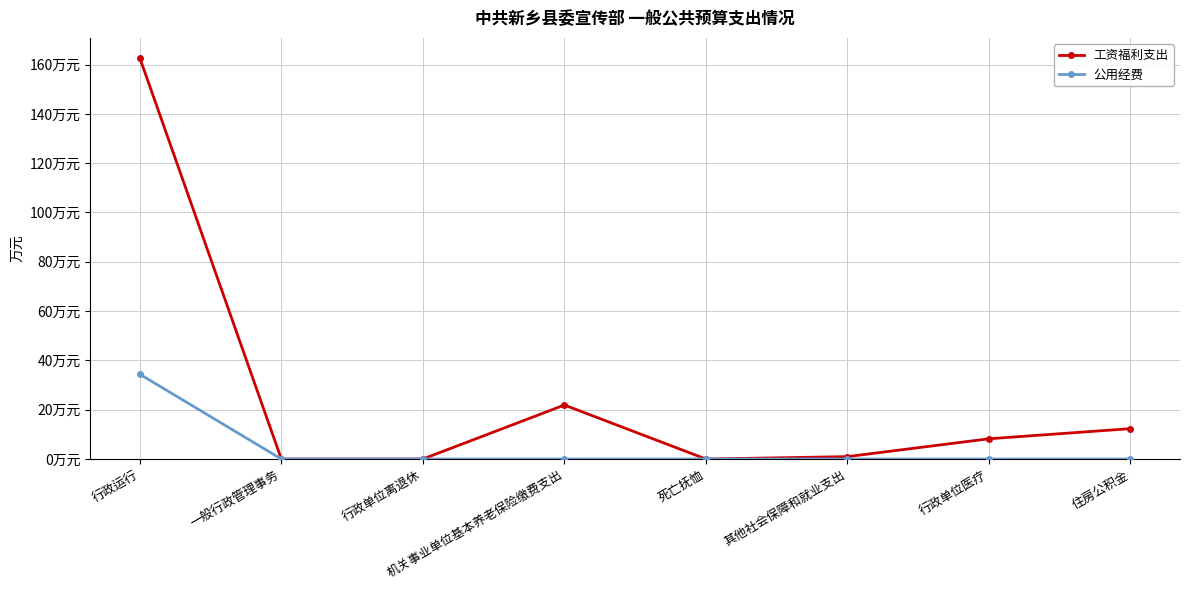

What is the sum of all 公用经费 values?

34.4